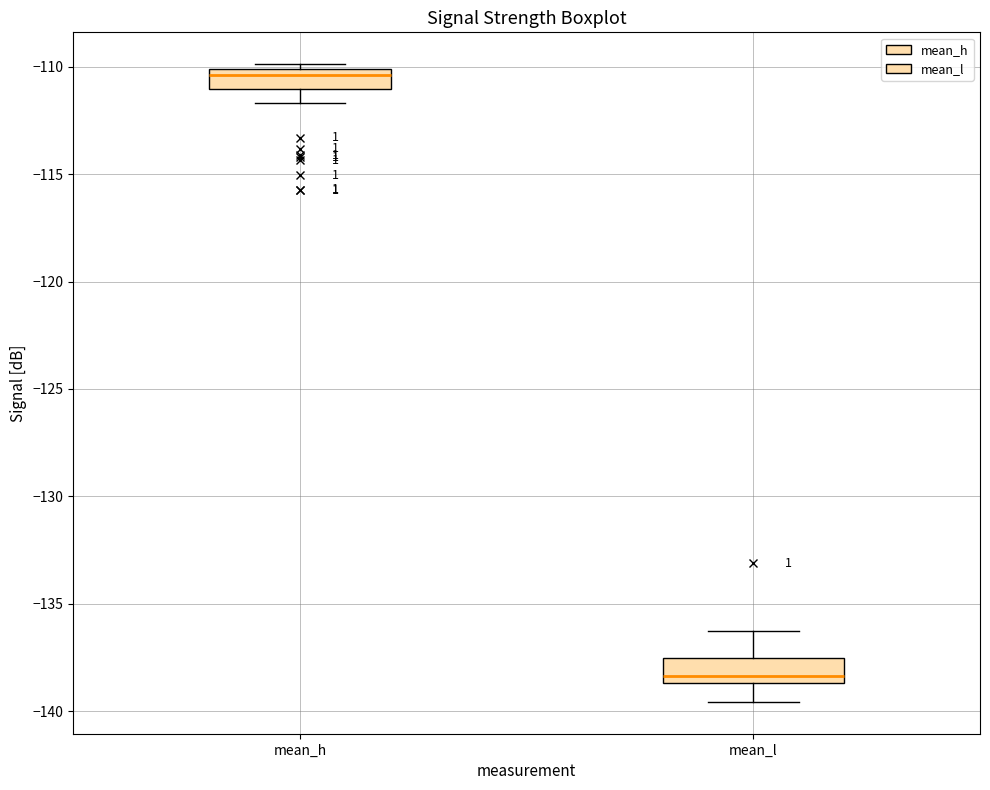

Which box's median line is the lowest?

mean_l